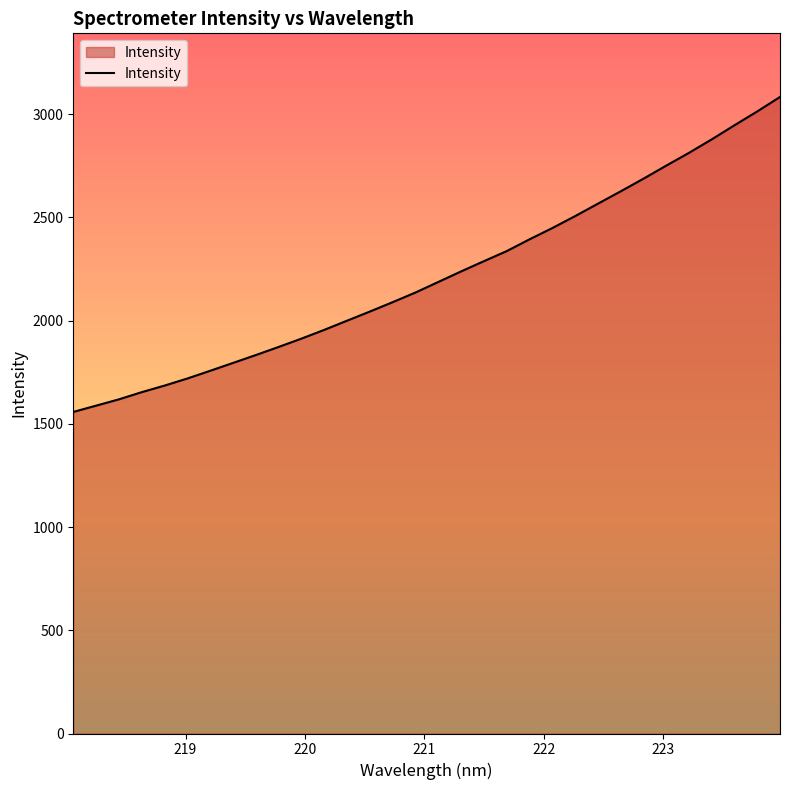

What is the minimum value shown in the chart?

1557.5